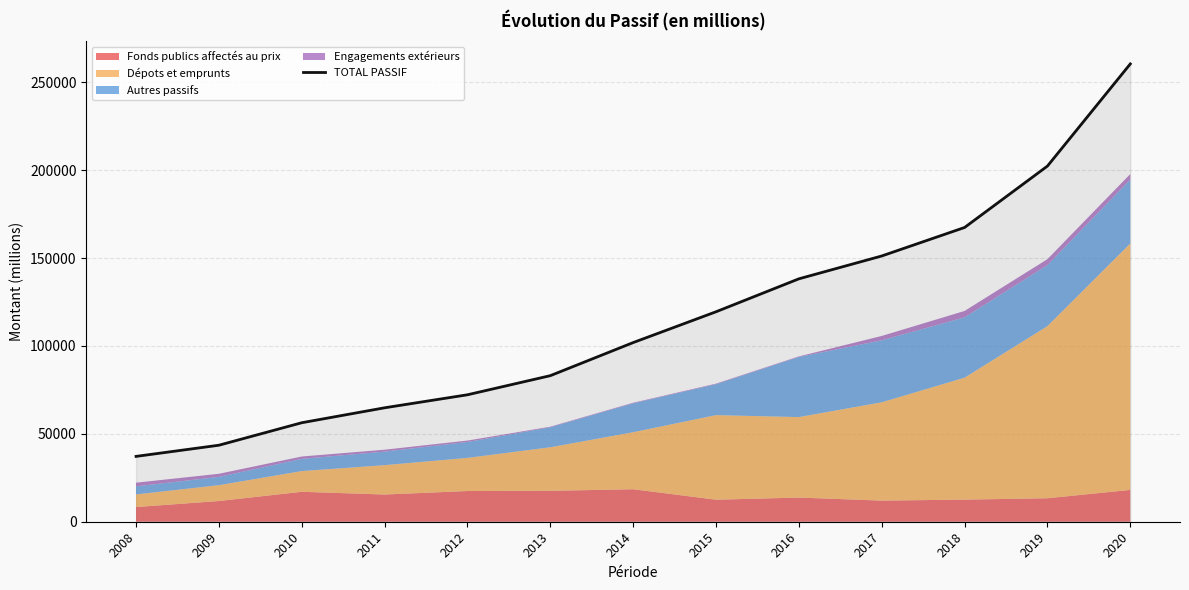

The value at 2013 is 134980.9. True or false?

False